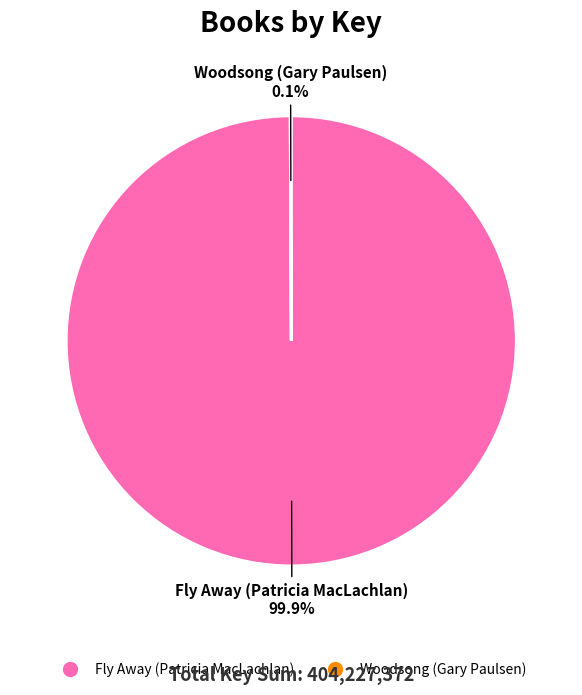

What is the majority slice?

Fly Away (Patricia MacLachlan)